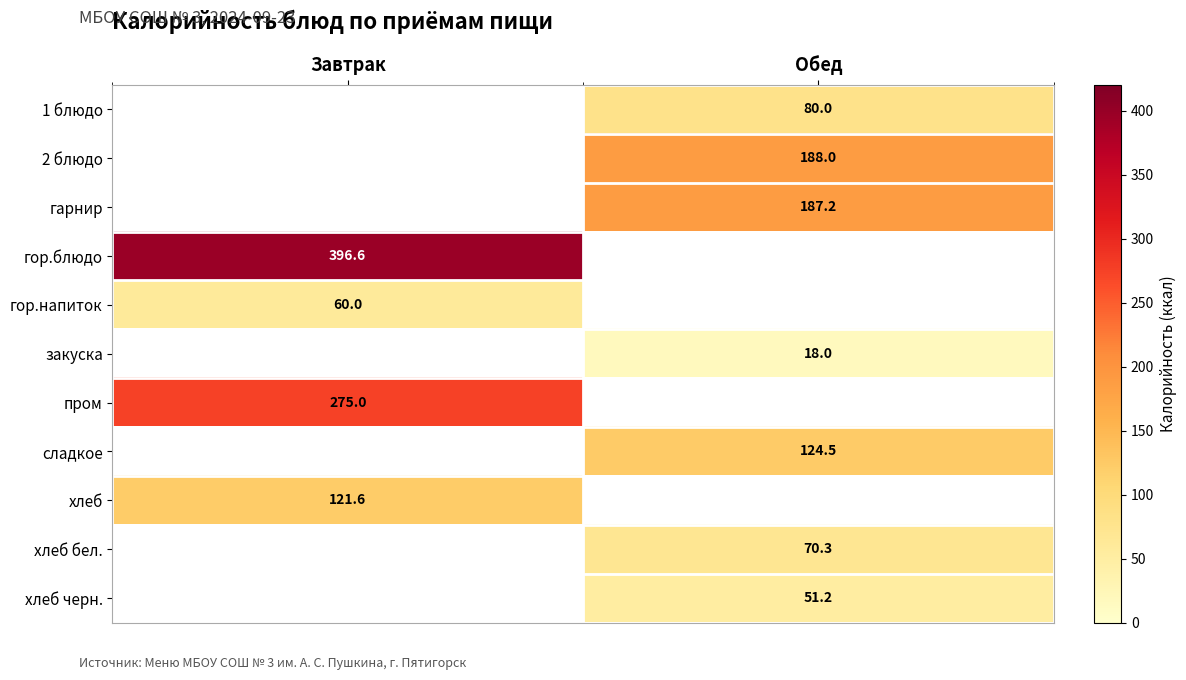

Count the number of categories in the chart.

2